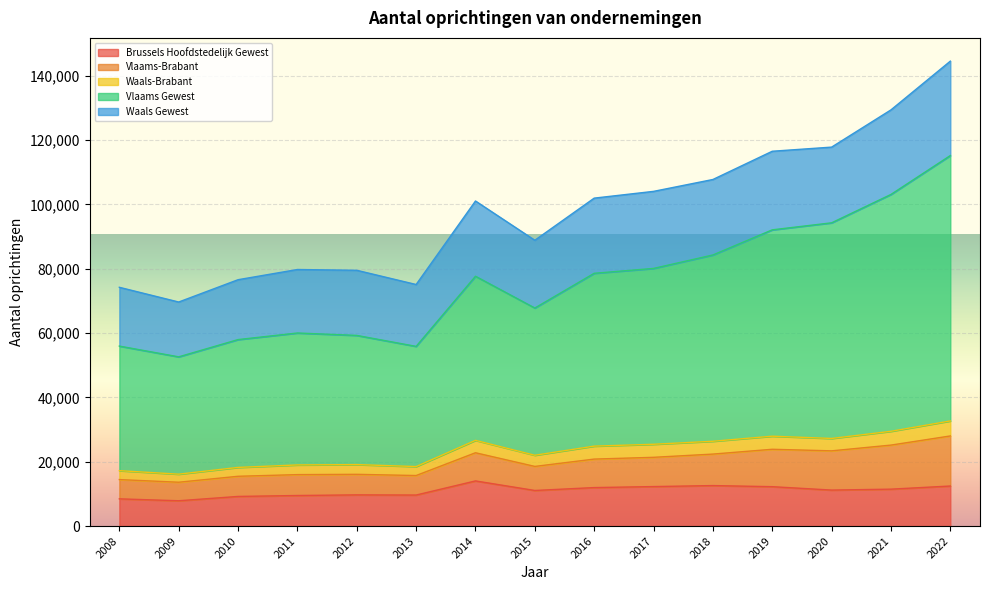

What are all the series names shown in the legend?

Brussels Hoofdstedelijk Gewest, Vlaams-Brabant, Waals-Brabant, Vlaams Gewest, Waals Gewest